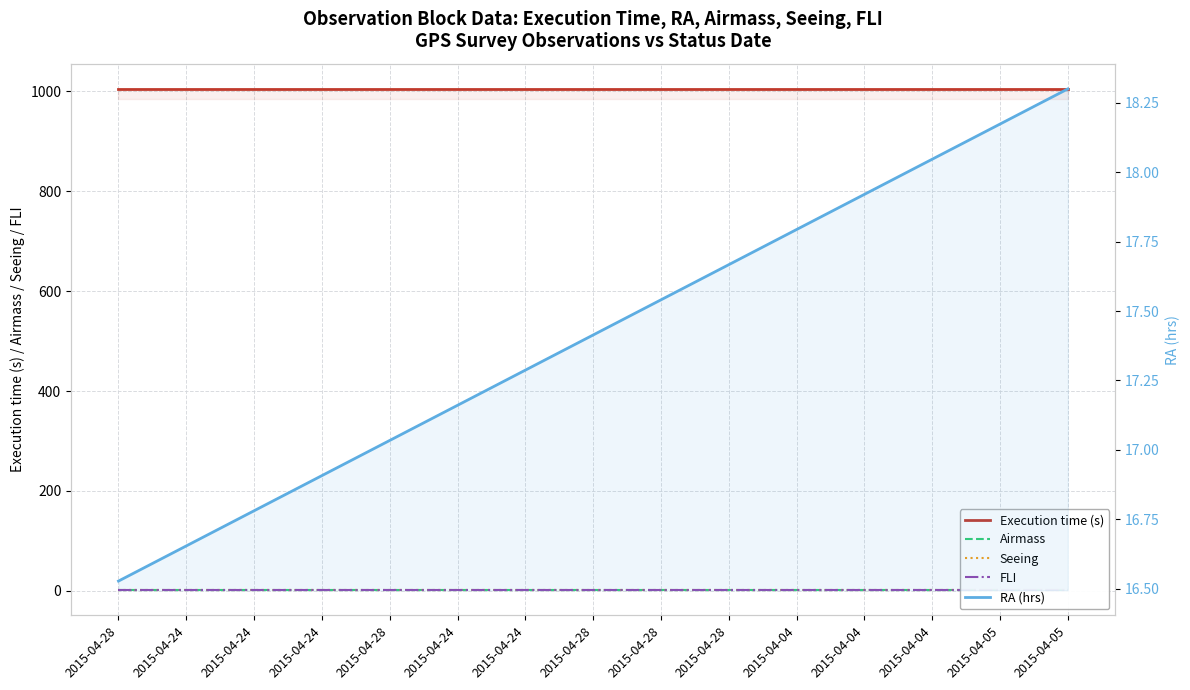

The RA (hrs) series shows 17.8 at 2015-04-04. True or false?

True